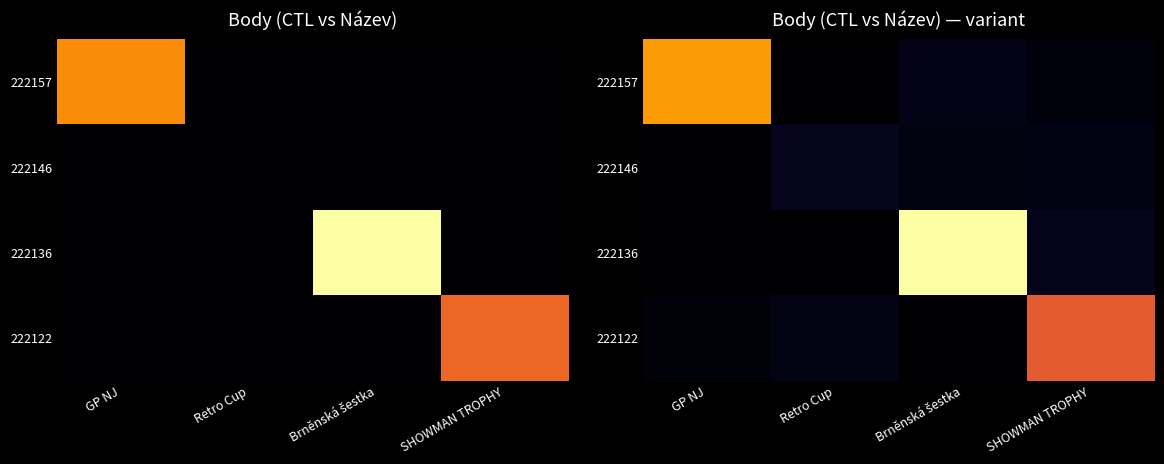

At which category is the sum across all series the highest?

Brněnská šestka